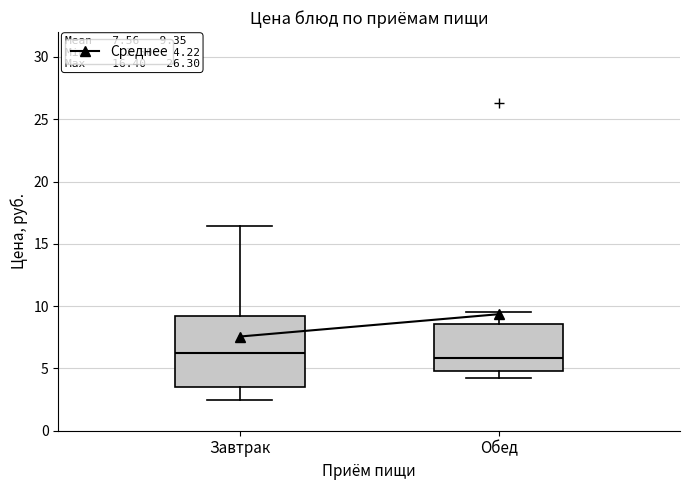

Comparing the boxes themselves (not the whiskers), which one is the tallest?

Завтрак